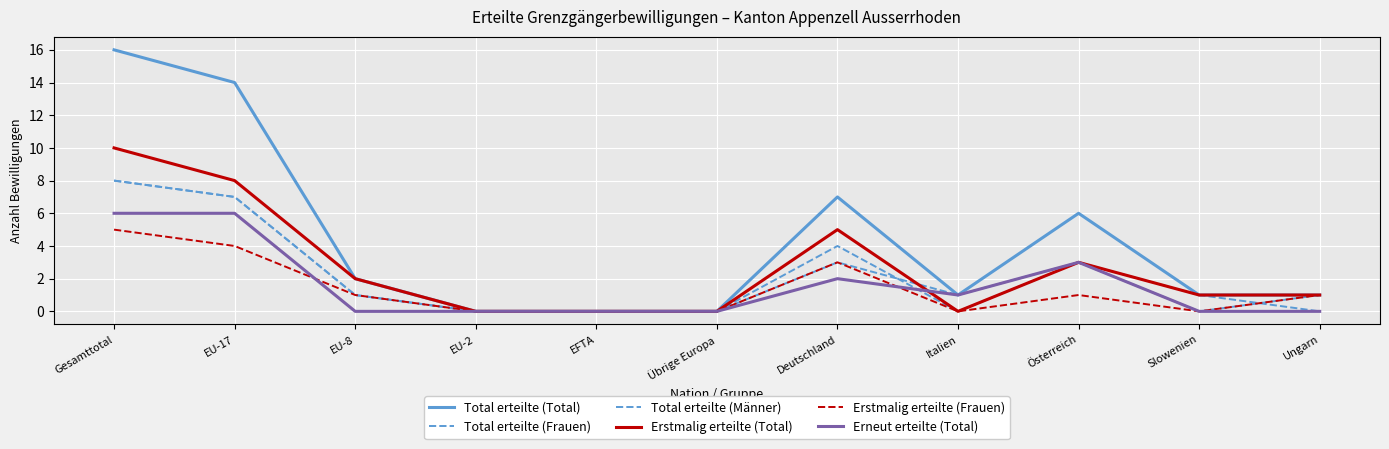

At which label does Total erteilte (Frauen) reach its peak?

Gesamttotal